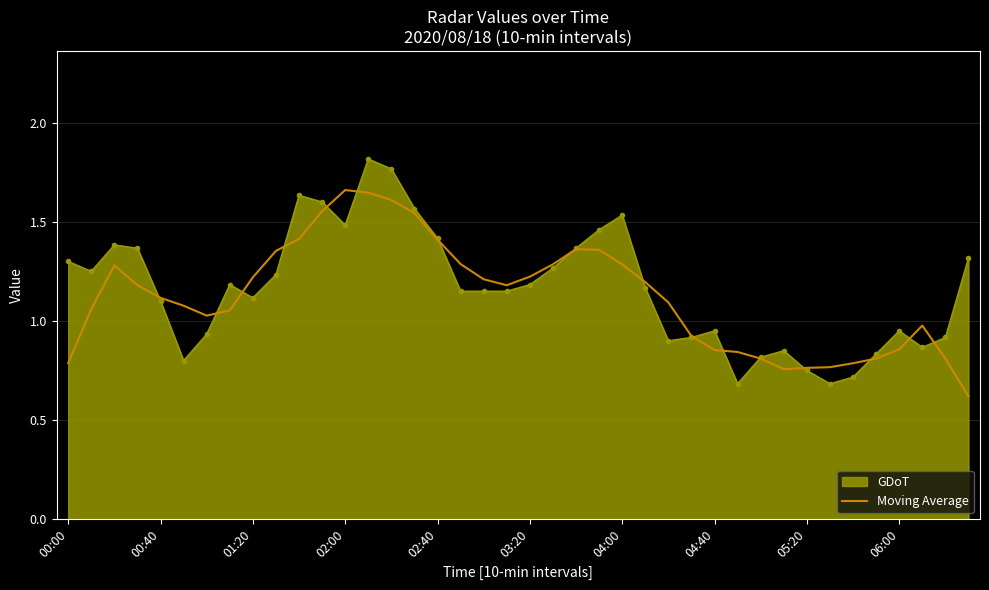

What is the minimum value shown in the chart?

0.6